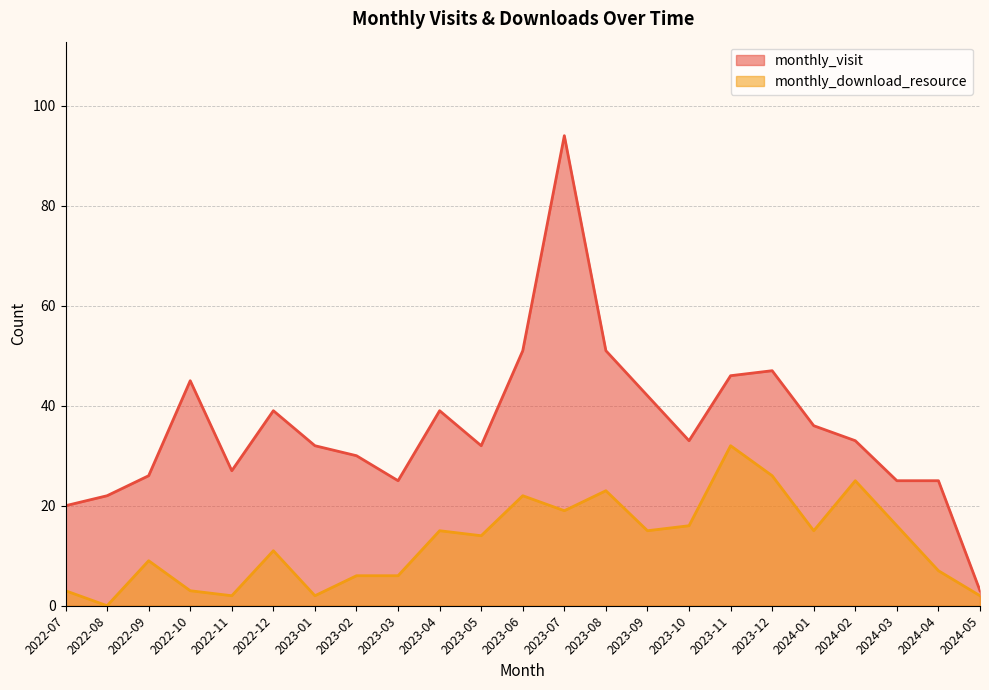

At which category does monthly_download_resource reach its first local peak?

2022-09